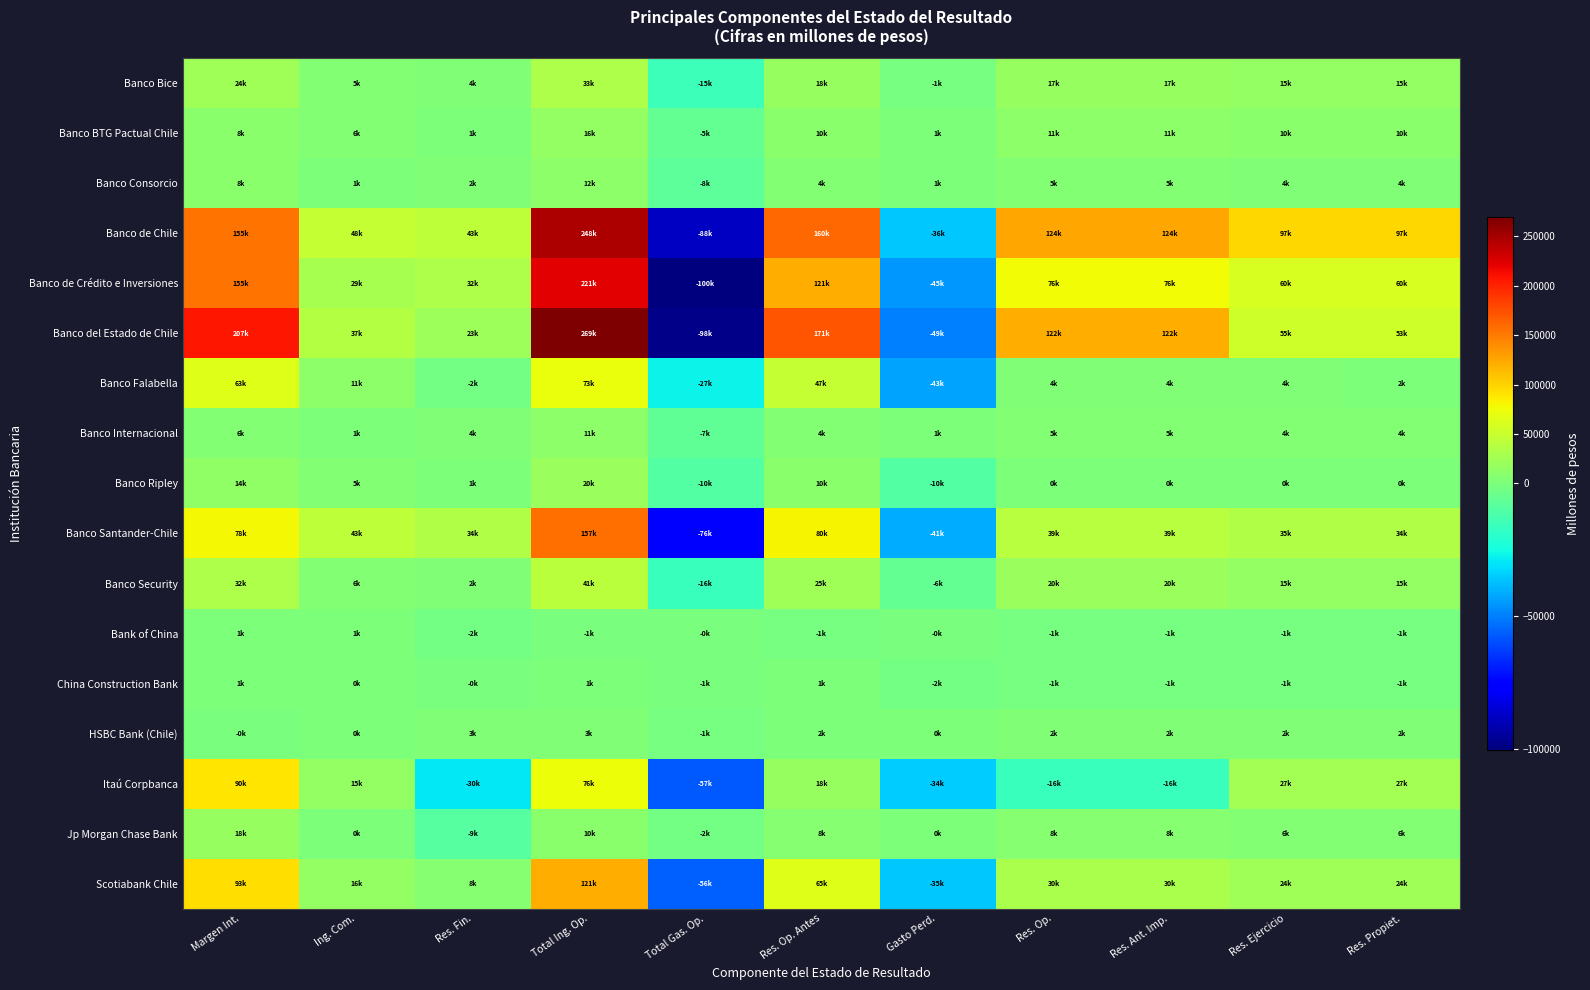

Which category has the lowest value across all series?

Total Gas. Op.